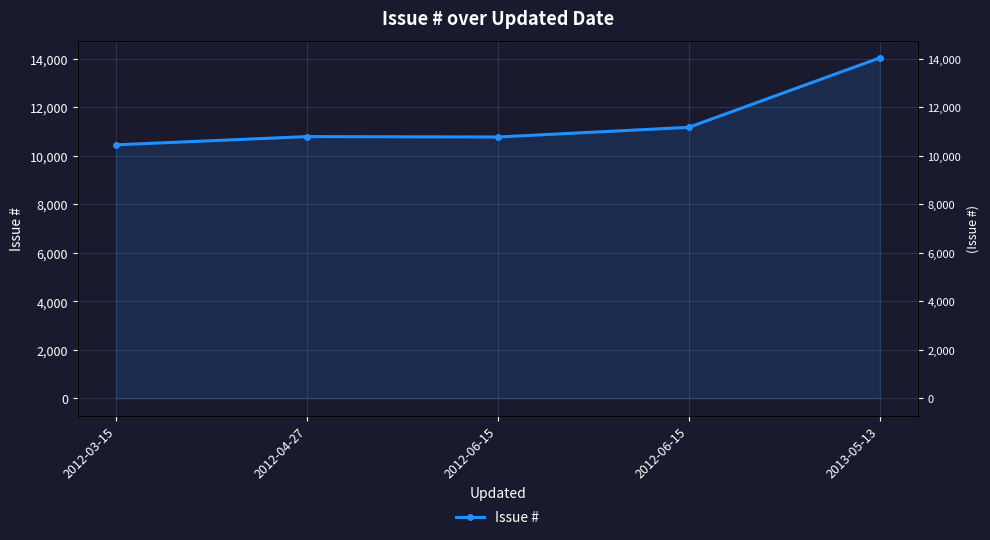

Where is the data nearest to the value 12243?

2012-06-15